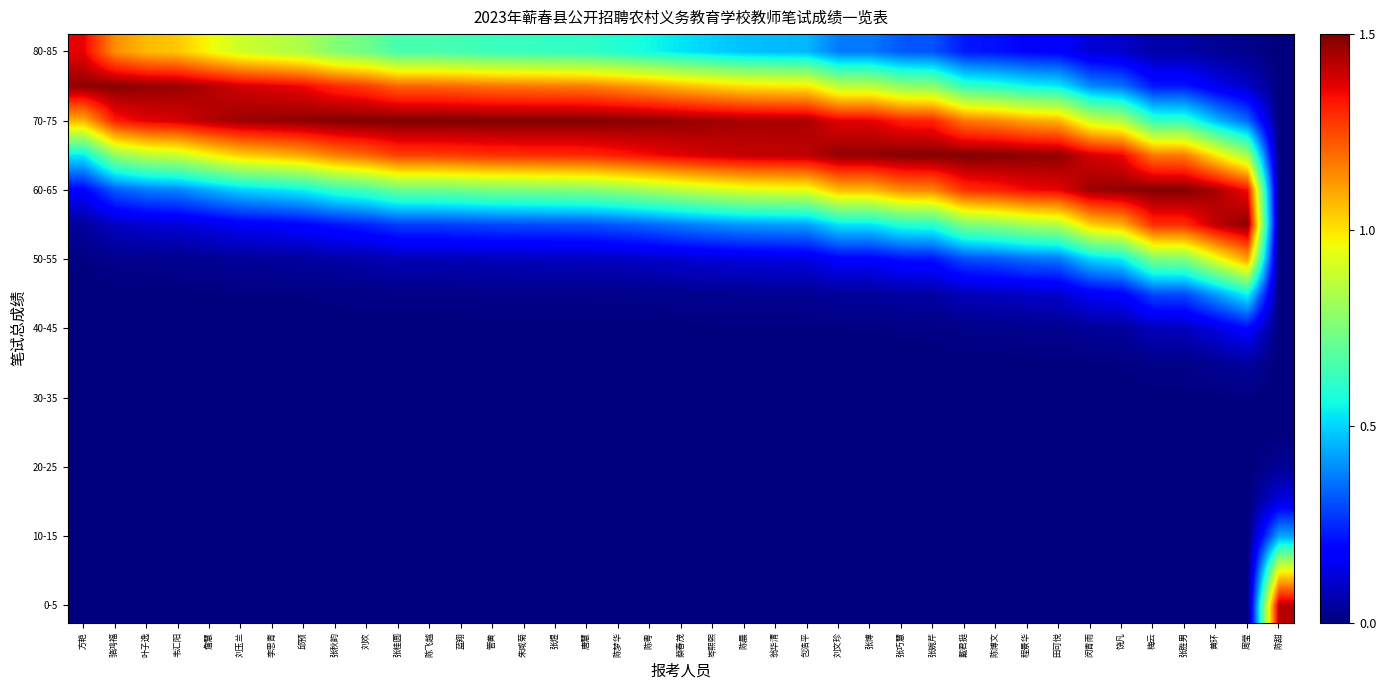

What is the spread (max minus min) of values at 岑熙熙?

1.5